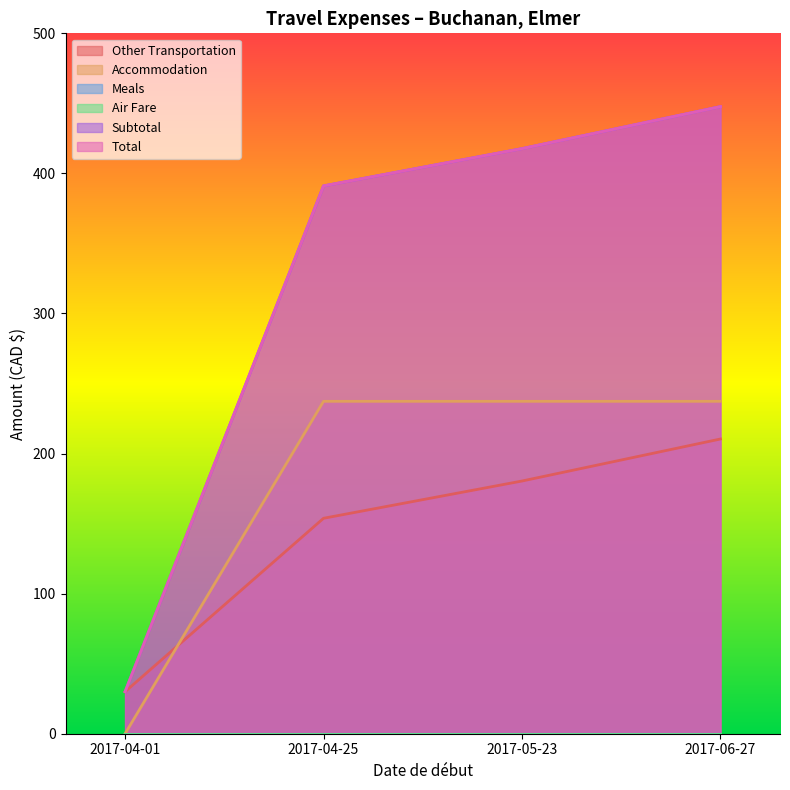

Reading left to right, extract all data points from this chart.

Other Transportation: 2017-04-01=30.0	2017-04-25=153.8	2017-05-23=180.4	2017-06-27=210.4
Accommodation: 2017-04-01=0.0	2017-04-25=237.3	2017-05-23=237.3	2017-06-27=237.3
Subtotal: 2017-04-01=30.0	2017-04-25=391.1	2017-05-23=417.7	2017-06-27=447.7
Total: 2017-04-01=30.0	2017-04-25=391.1	2017-05-23=417.7	2017-06-27=447.7